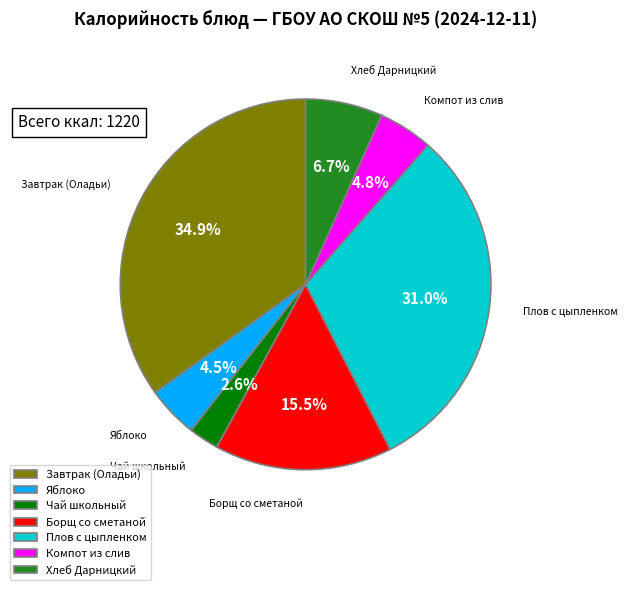

How much of the chart is everything except Плов с цыпленком?

69.0%